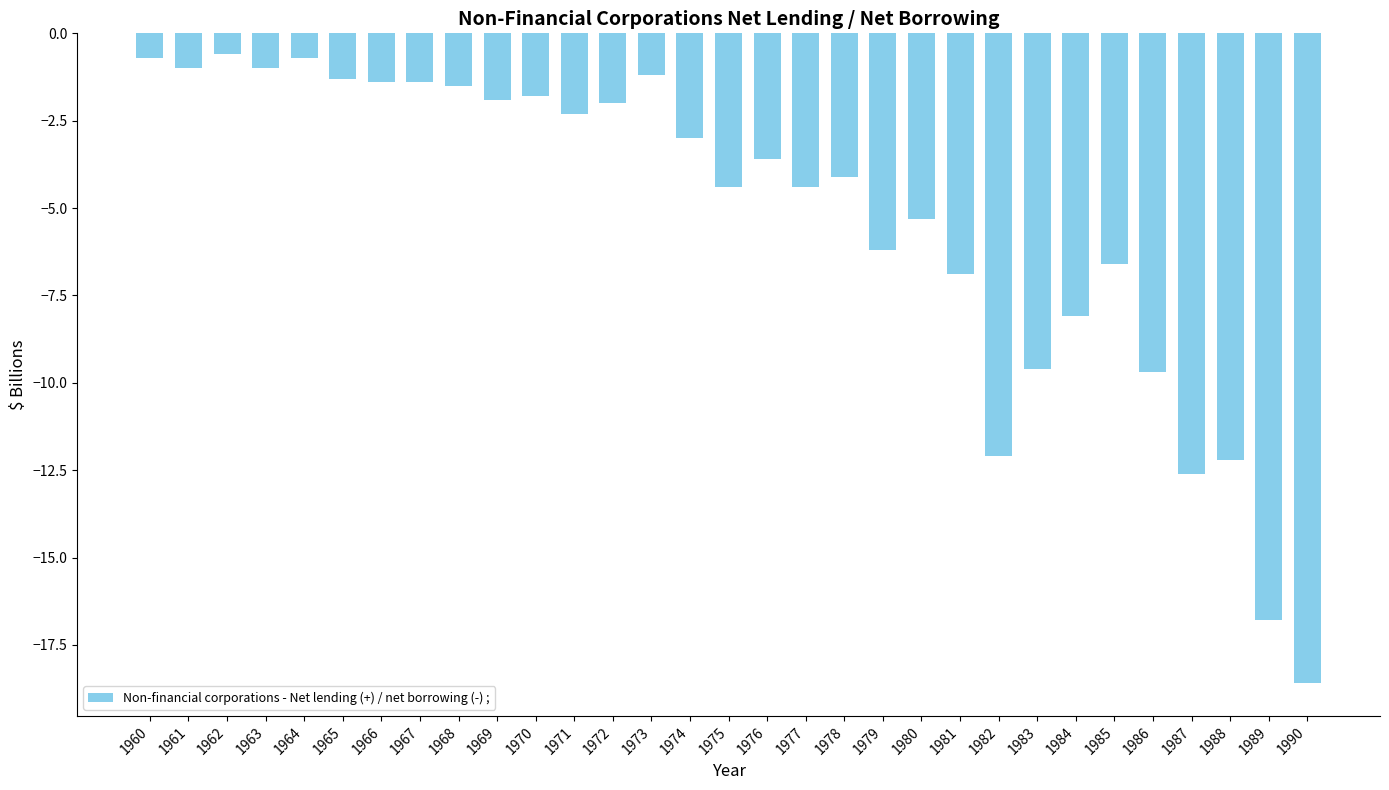

How many bars are there in total?

31